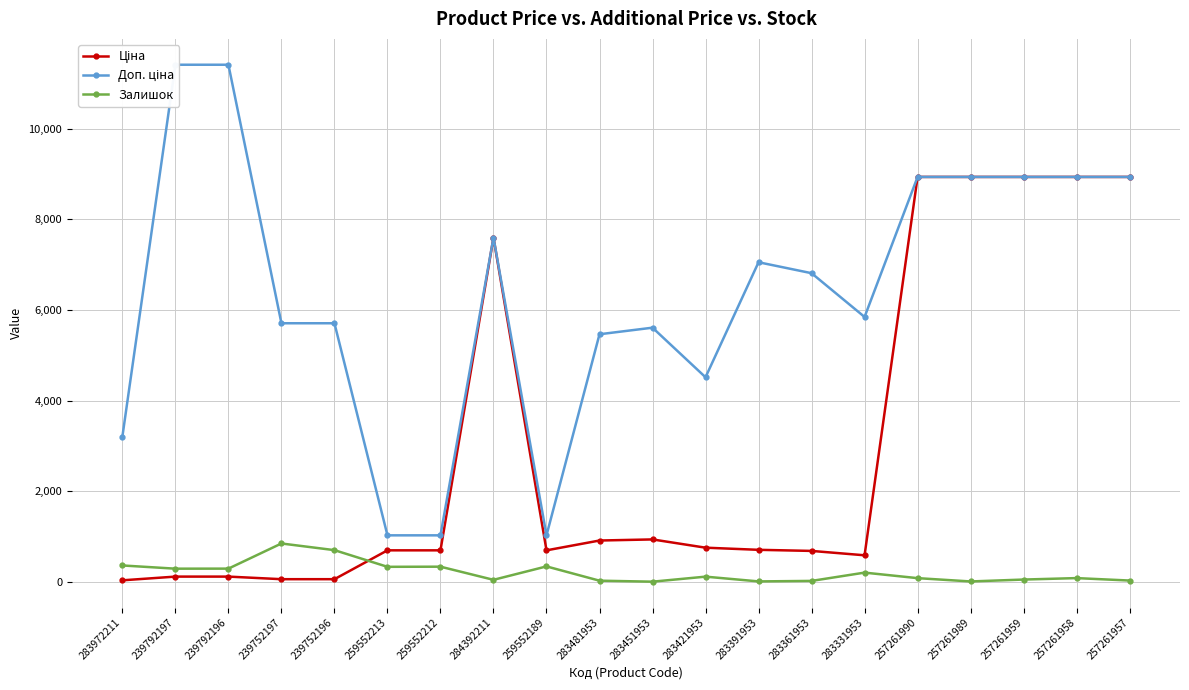

What is the total value across all series at 283331953?

6630.3